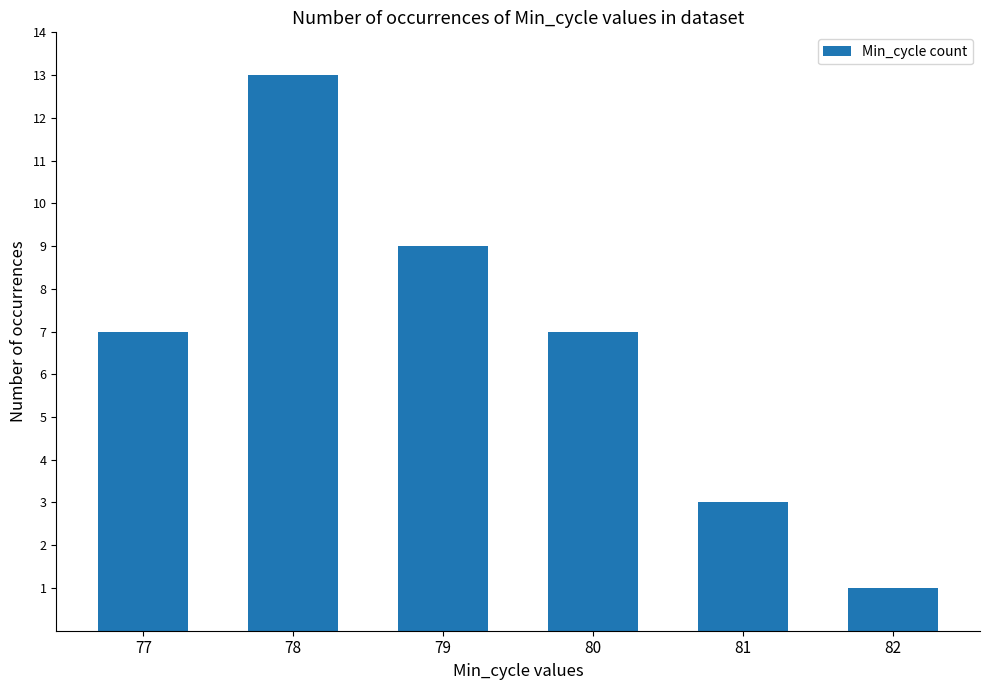

What is the greatest value displayed?

13